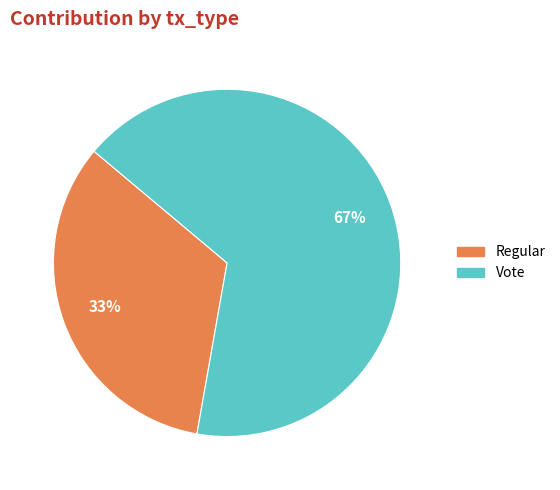

To the nearest percent, what is the combined percentage of Regular and Vote?

100%